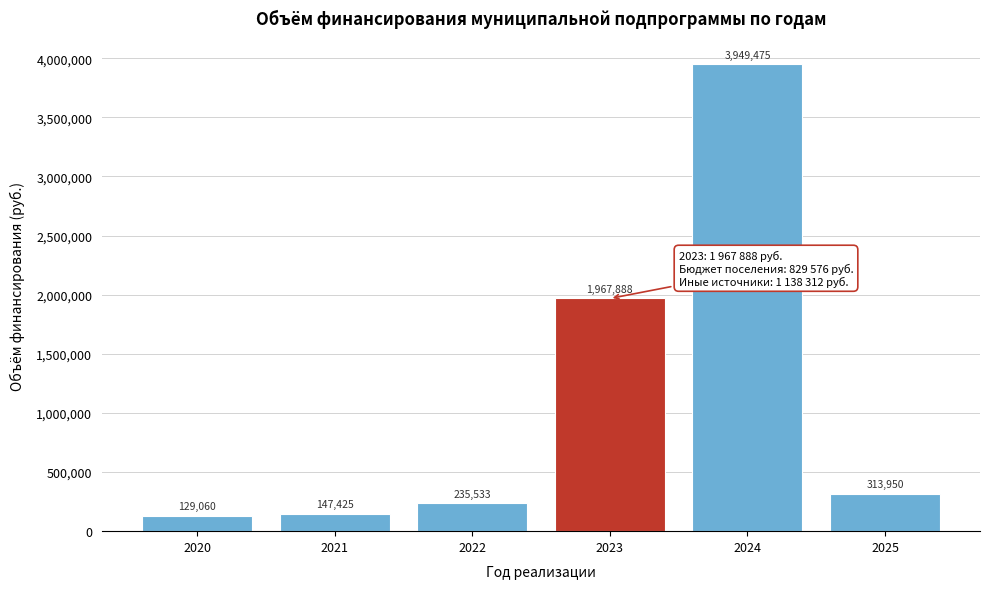

Between 2022 and 2020, which is larger?

2022